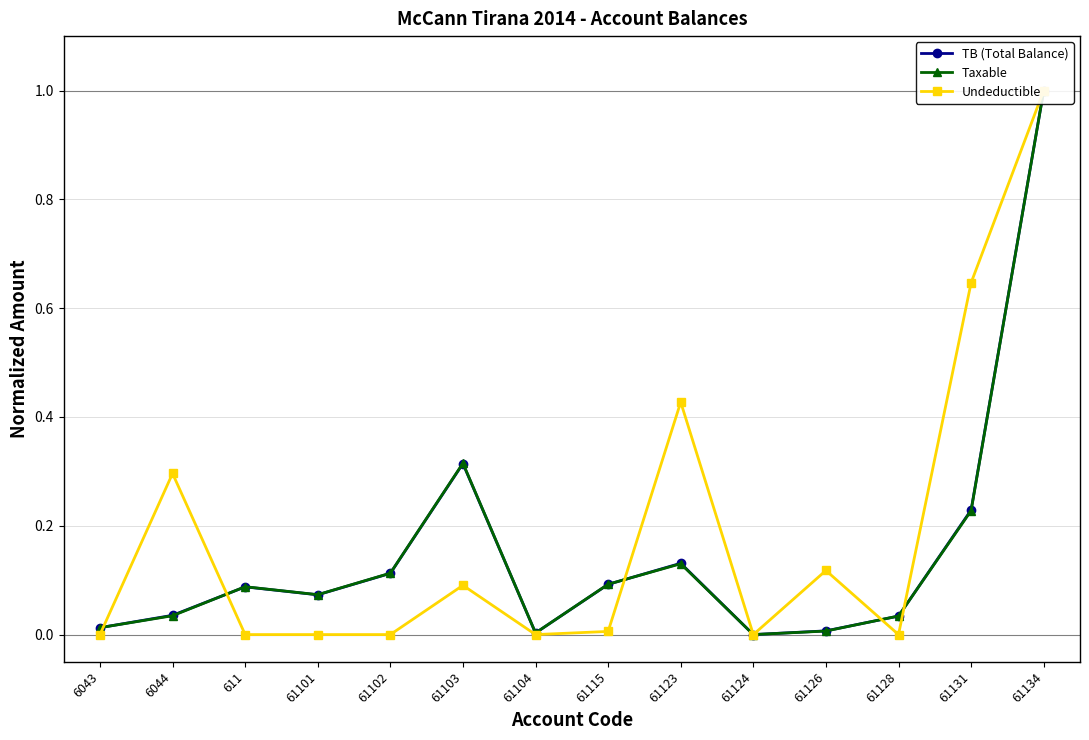

Does the chart display data point markers on the line(s)?

Yes